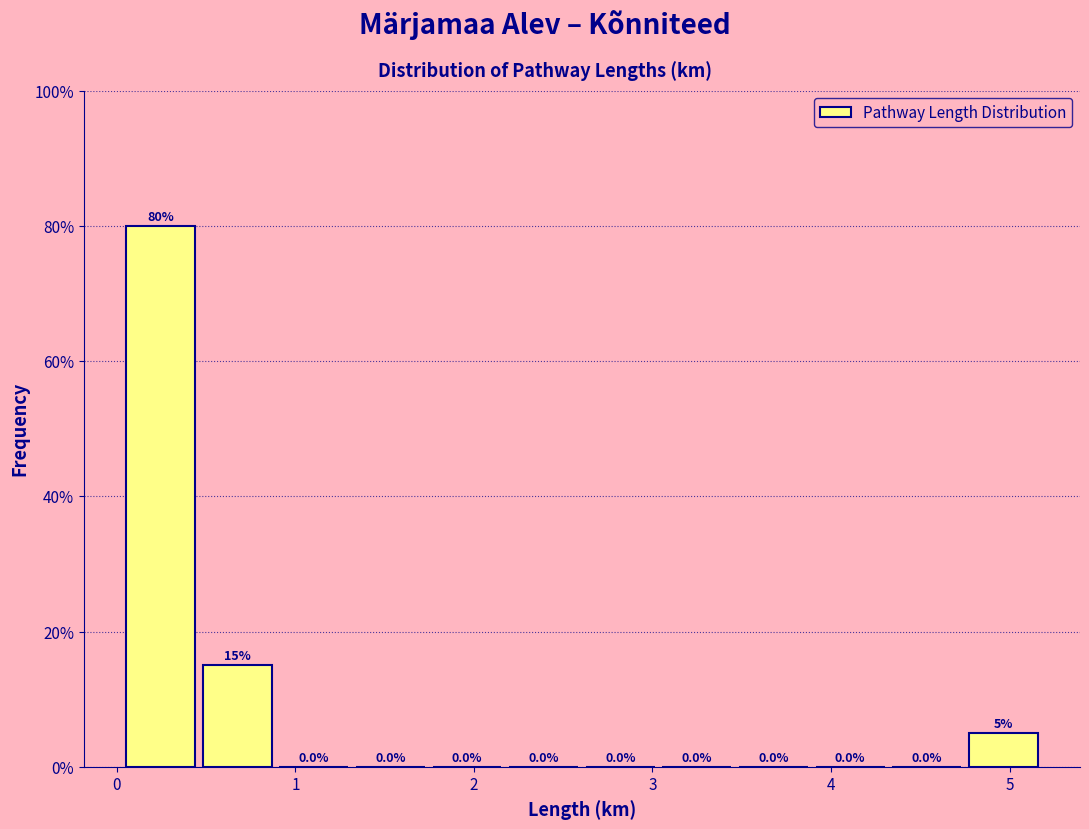

Reading left to right, transcribe this chart: for each bar, give the range it covers on the x-axis and its height. The bar edges are not printed on the chart, so give them approximately, as read against the axis.

0.0 to 0.5: 80.0
0.5 to 0.9: 15.0
0.9 to 1.3: 0.0
1.3 to 1.7: 0.0
1.7 to 2.2: 0.0
2.2 to 2.6: 0.0
2.6 to 3.0: 0.0
3.0 to 3.5: 0.0
3.5 to 3.9: 0.0
3.9 to 4.3: 0.0
4.3 to 4.8: 0.0
4.8 to 5.2: 5.0